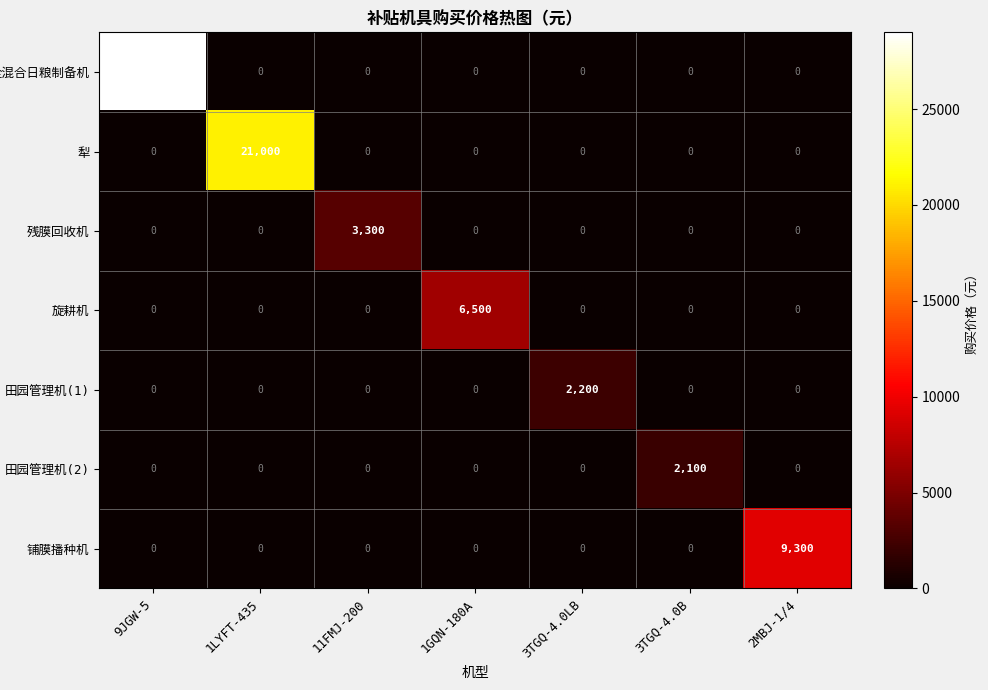

At which category is the sum across all series the highest?

9JGW-5